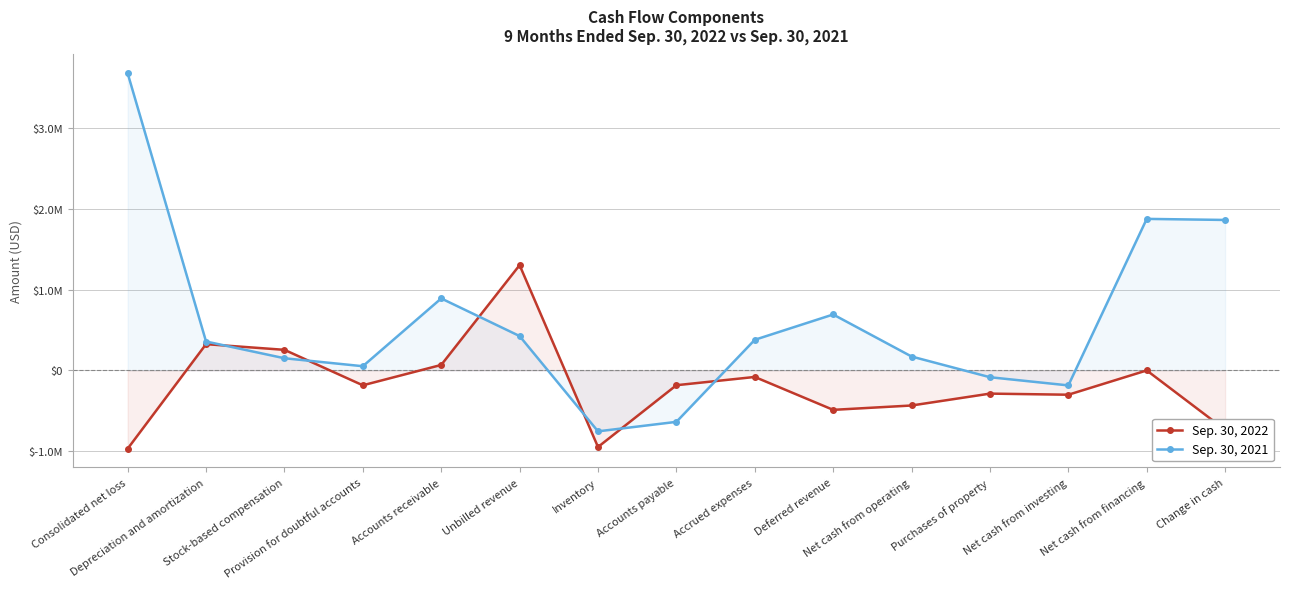

The Sep. 30, 2021 series shows -185253 at Net cash from investing. True or false?

True